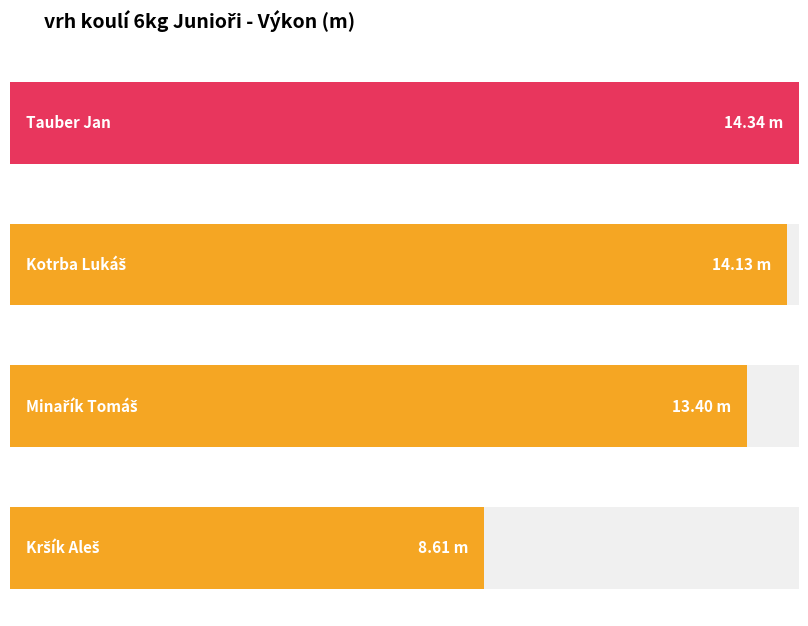

The value at Tauber Jan is 14.3. True or false?

True